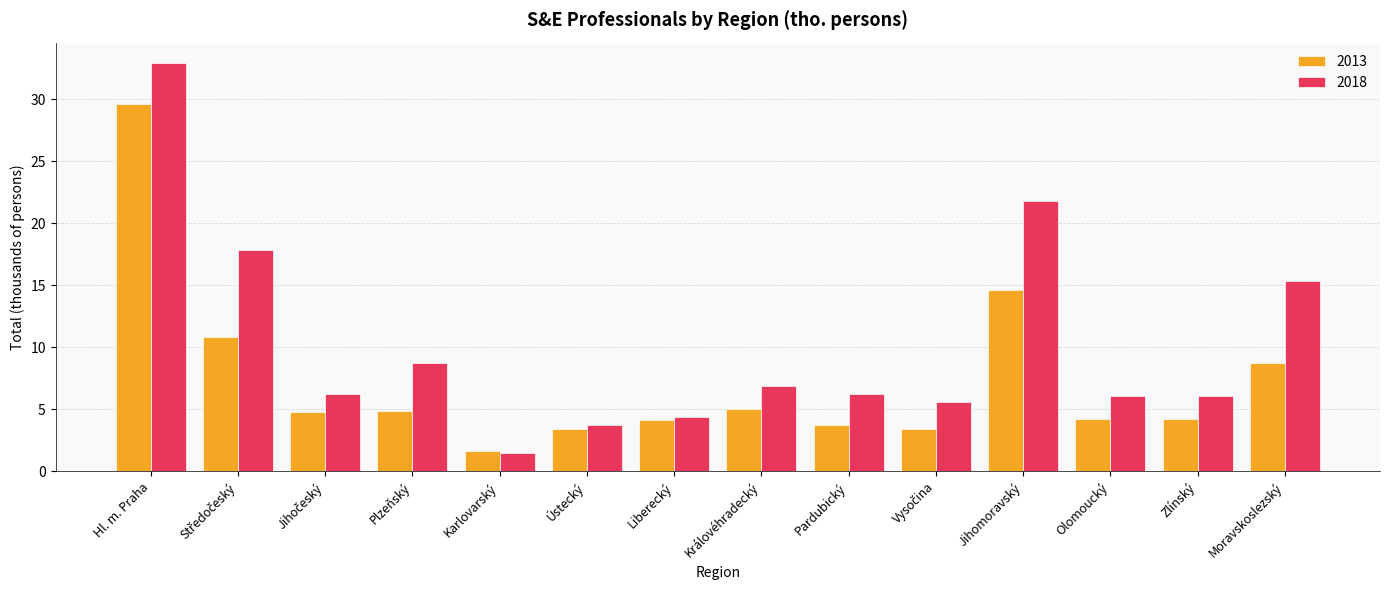

What is the label of the 9th bar from the left?

Pardubický